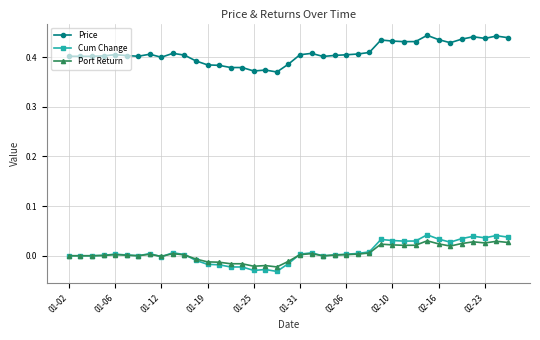

True or false: Price and Cum Change cross at least once.

False